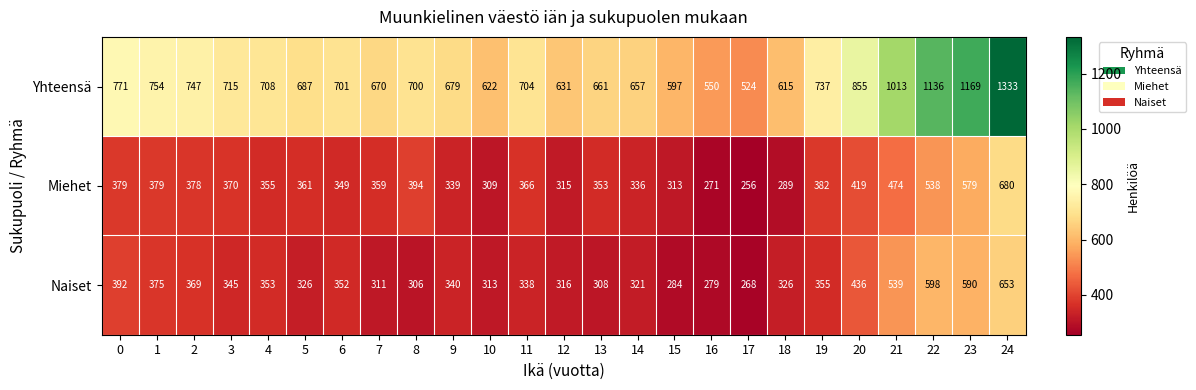

What is the minimum value shown in the chart?

256